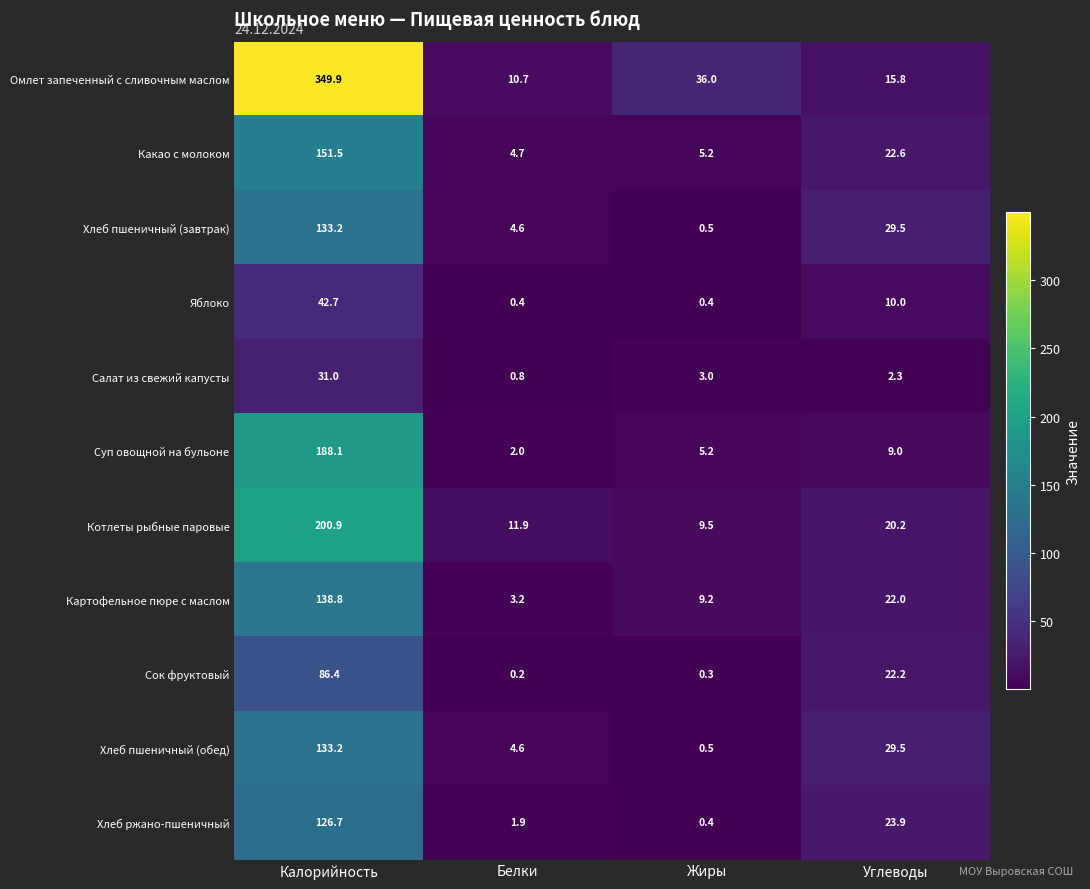

Where does the Омлет запеченный с сливочным маслом series first go above 36?

Калорийность